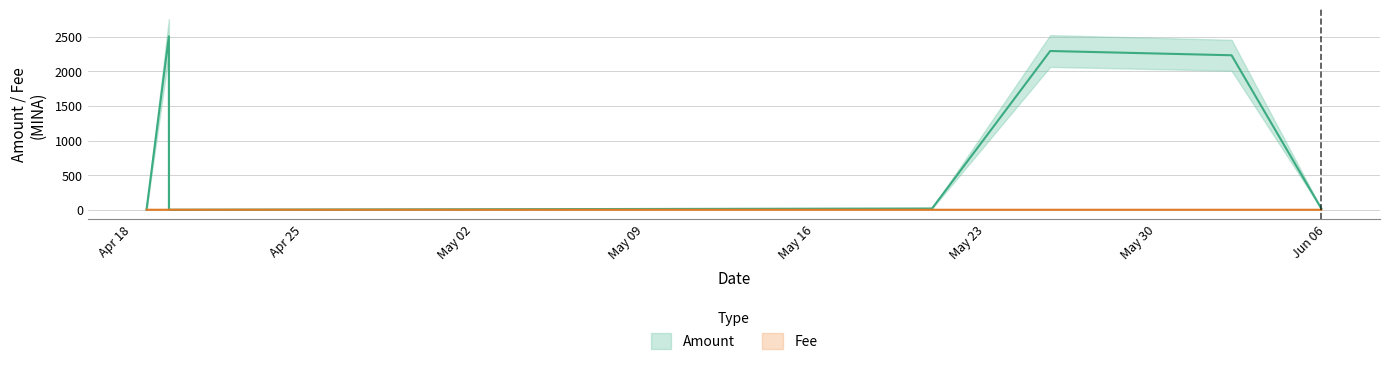

Count the number of data series in this chart.

2